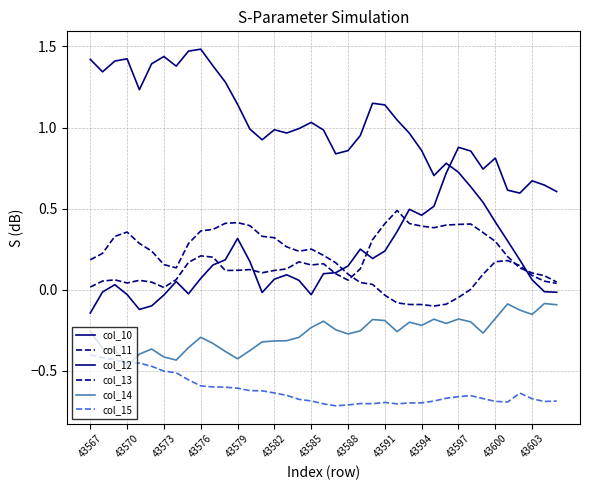

List the series in order of their peak value, lowest first.

col_15, col_14, col_13, col_11, col_10, col_12